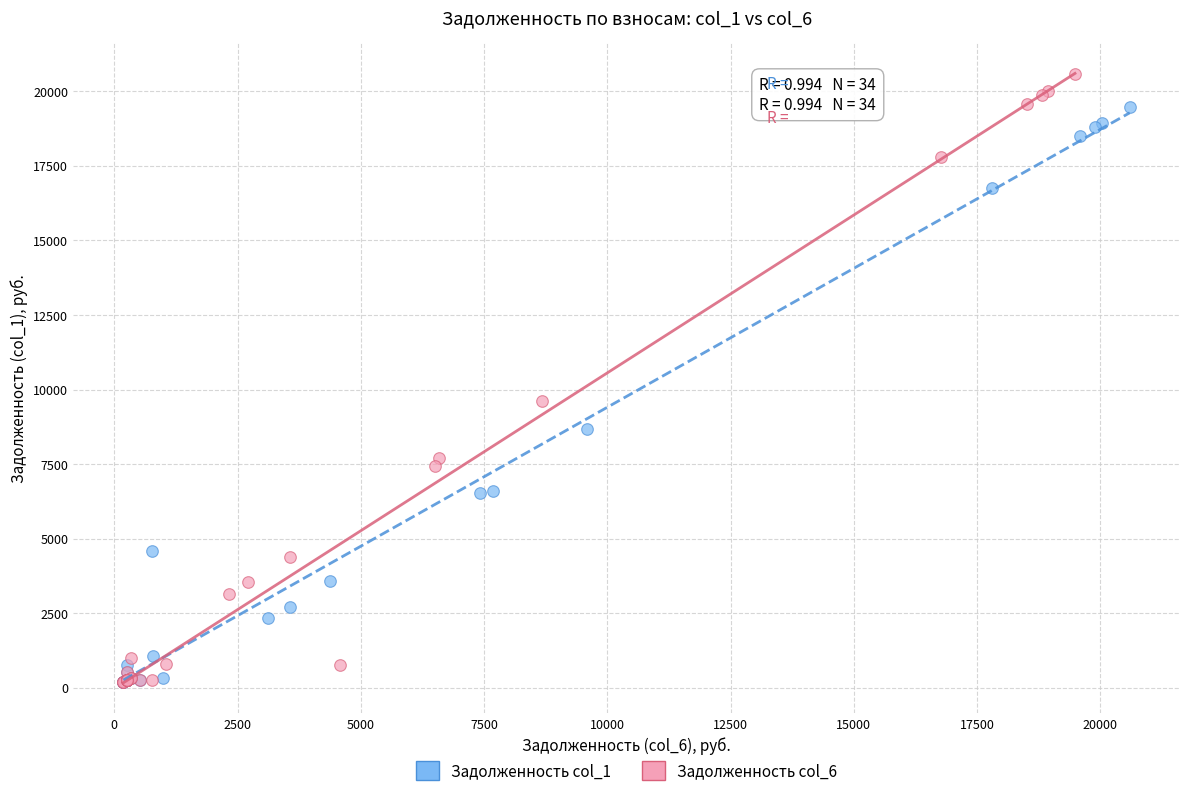

Which series has the widest spread of Y values?

Задолженность col_6